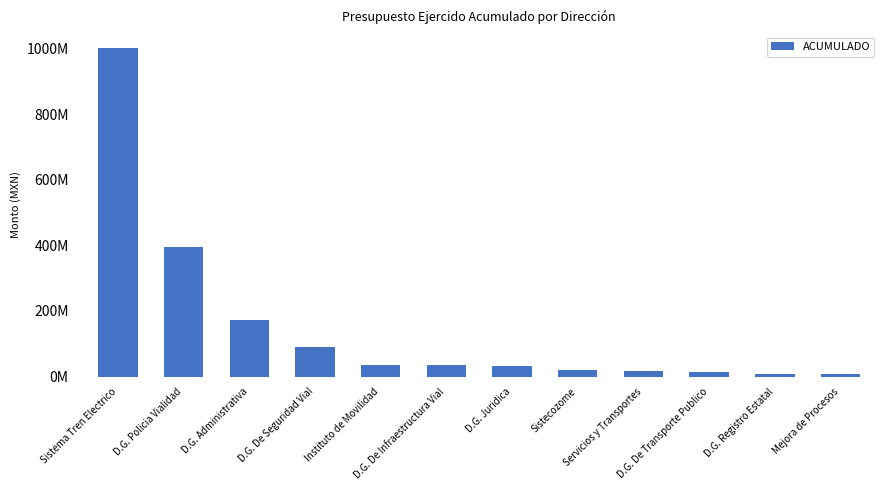

Are the bars horizontal?

No